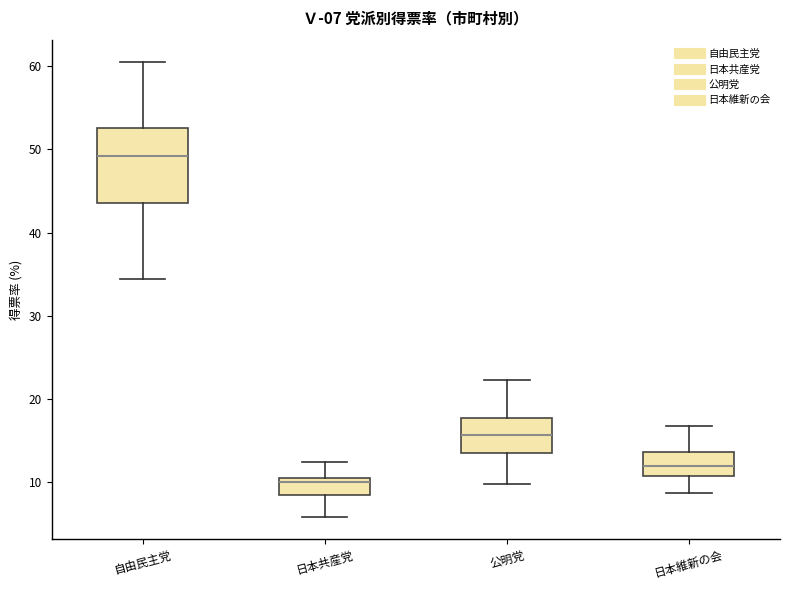

Where does the upper whisker of the box for 公明党 end on the y-axis? The values are not printed on the chart, so give them approximately, as read against the axis.

22